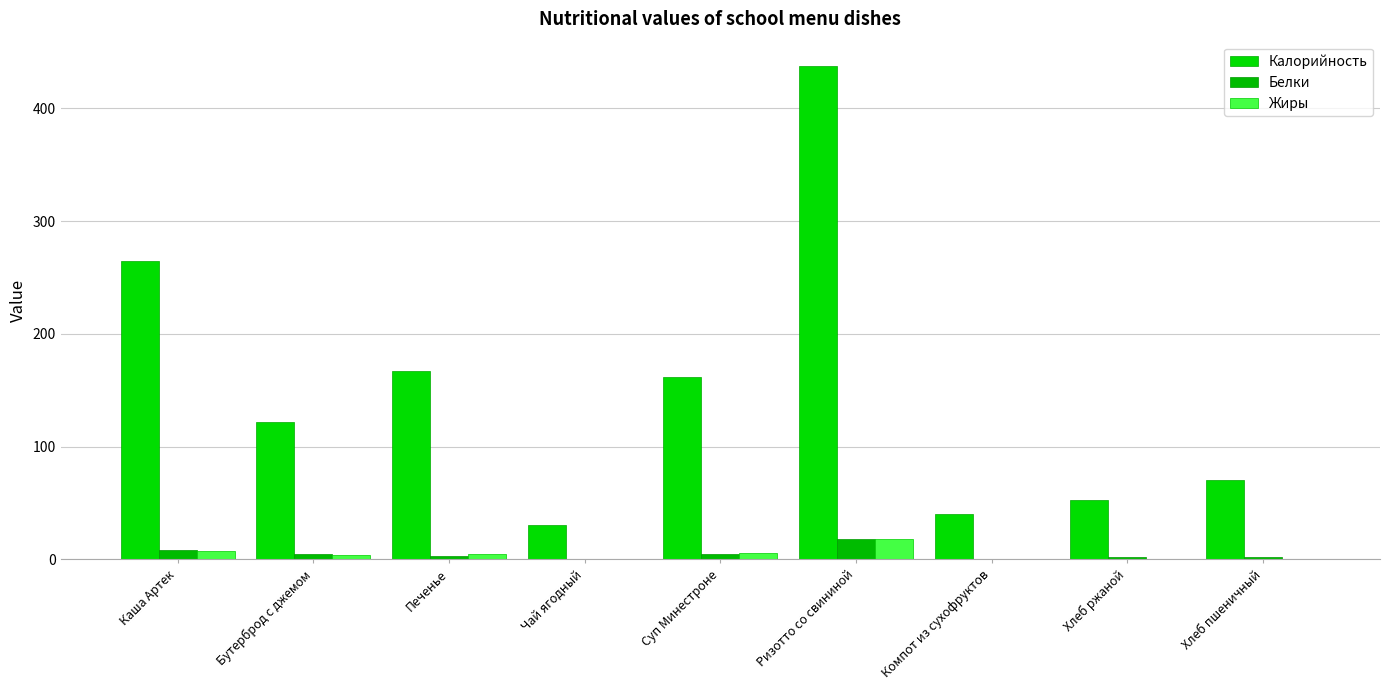

What is the label of the 2nd bar from the left?

Бутерброд с джемом